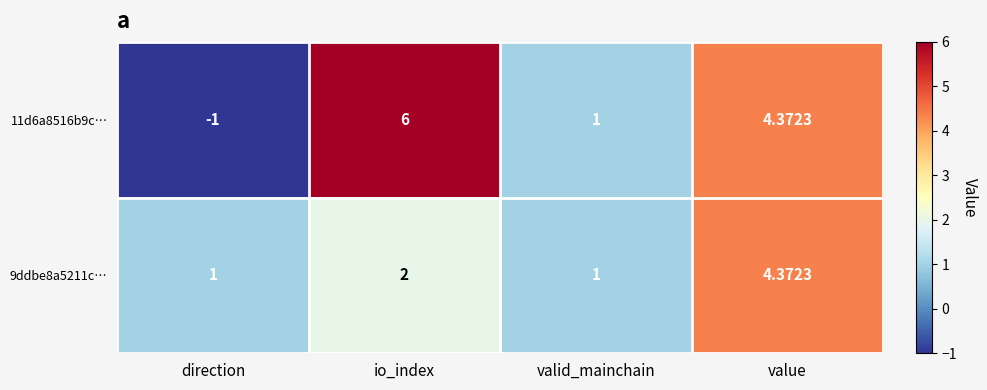

Which series has the largest total across all categories?

11d6a8516b9c…